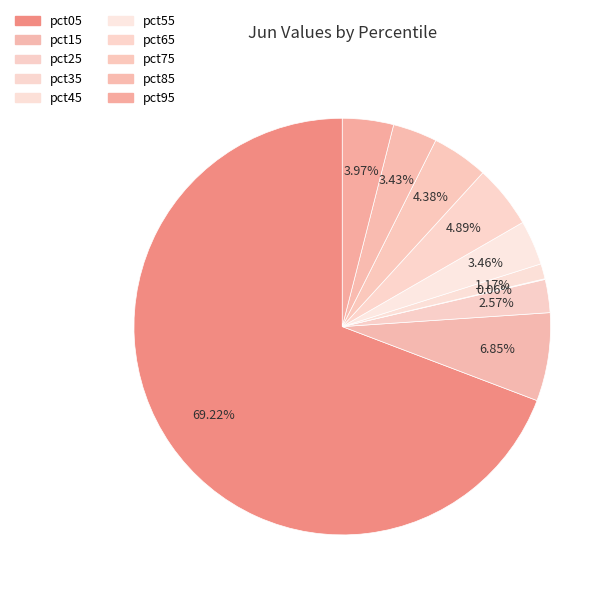

Which slice is the largest?

pct05